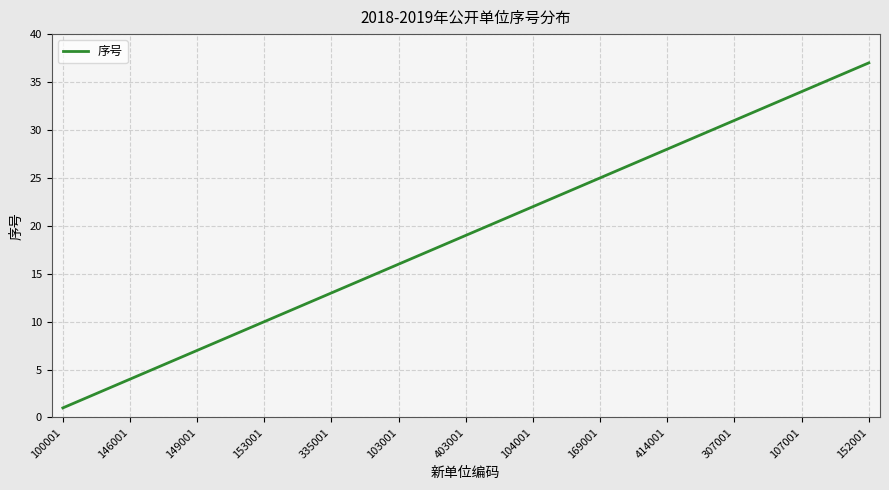

What is the difference between the maximum and minimum values?

36